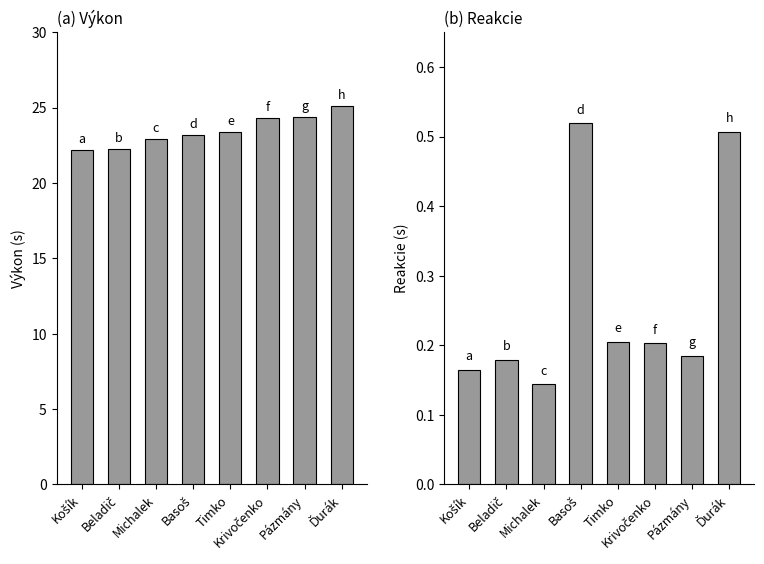

The Reakcie series shows 0.1 at Michalek. True or false?

True